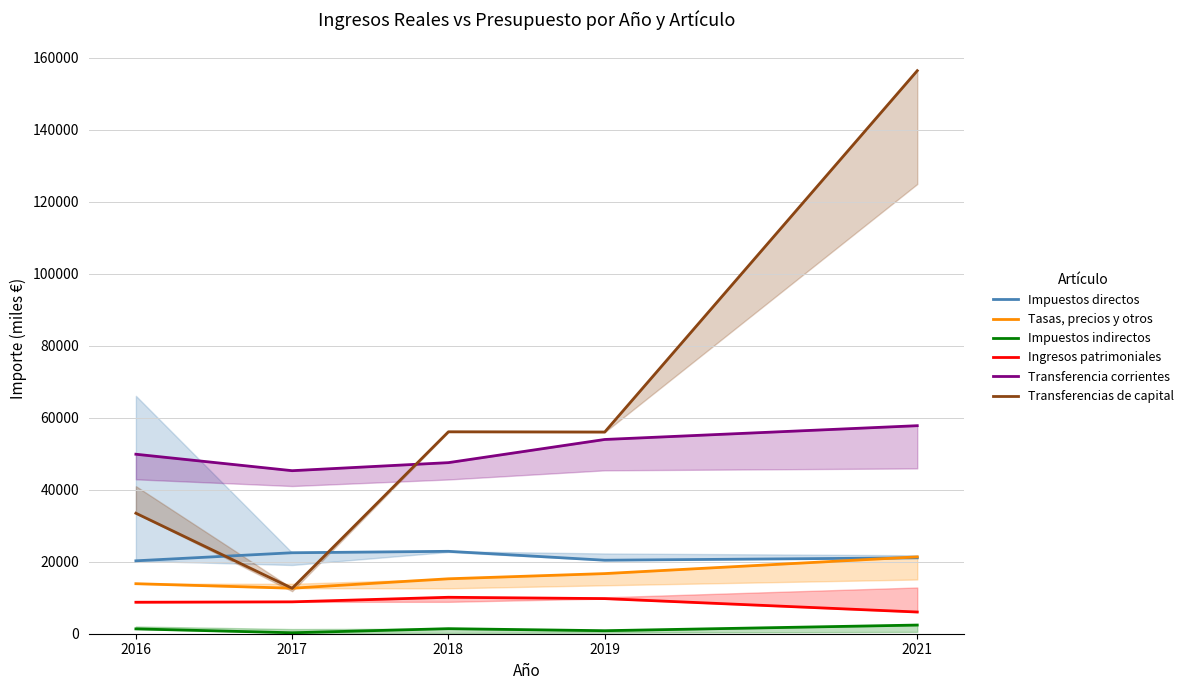

True or false: Transferencias de capital and Ingresos patrimoniales cross at least once.

False